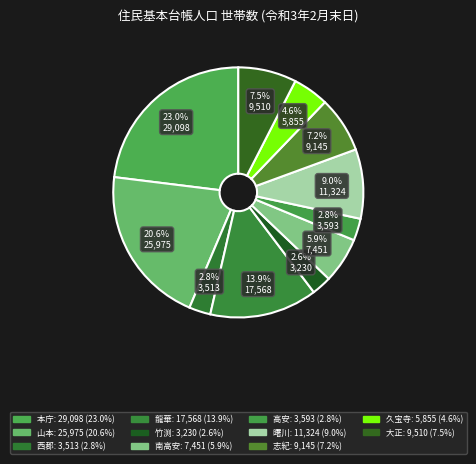

Which slice is the smallest?

竹渕